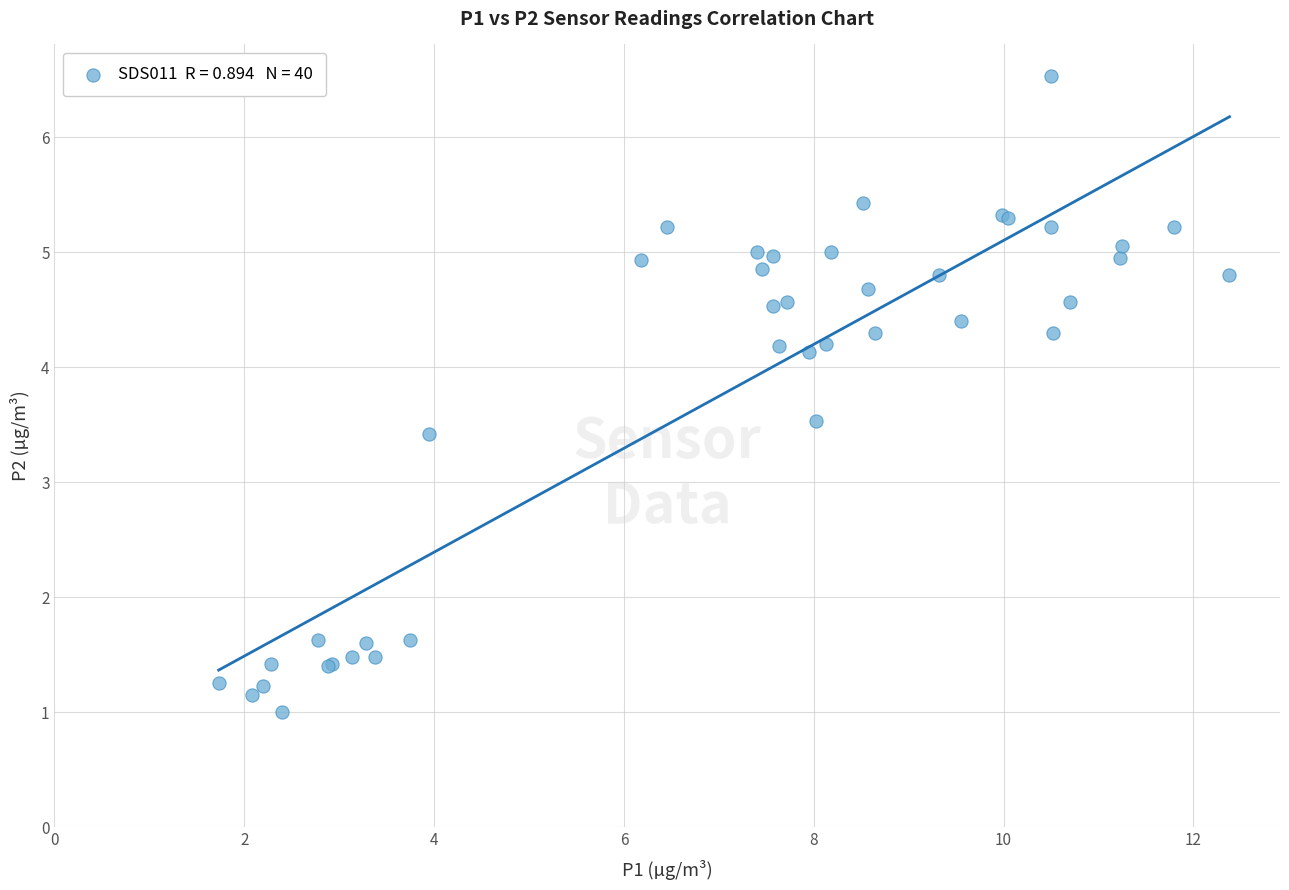

What Y value in the scatter plot is closest to 3?

3.4